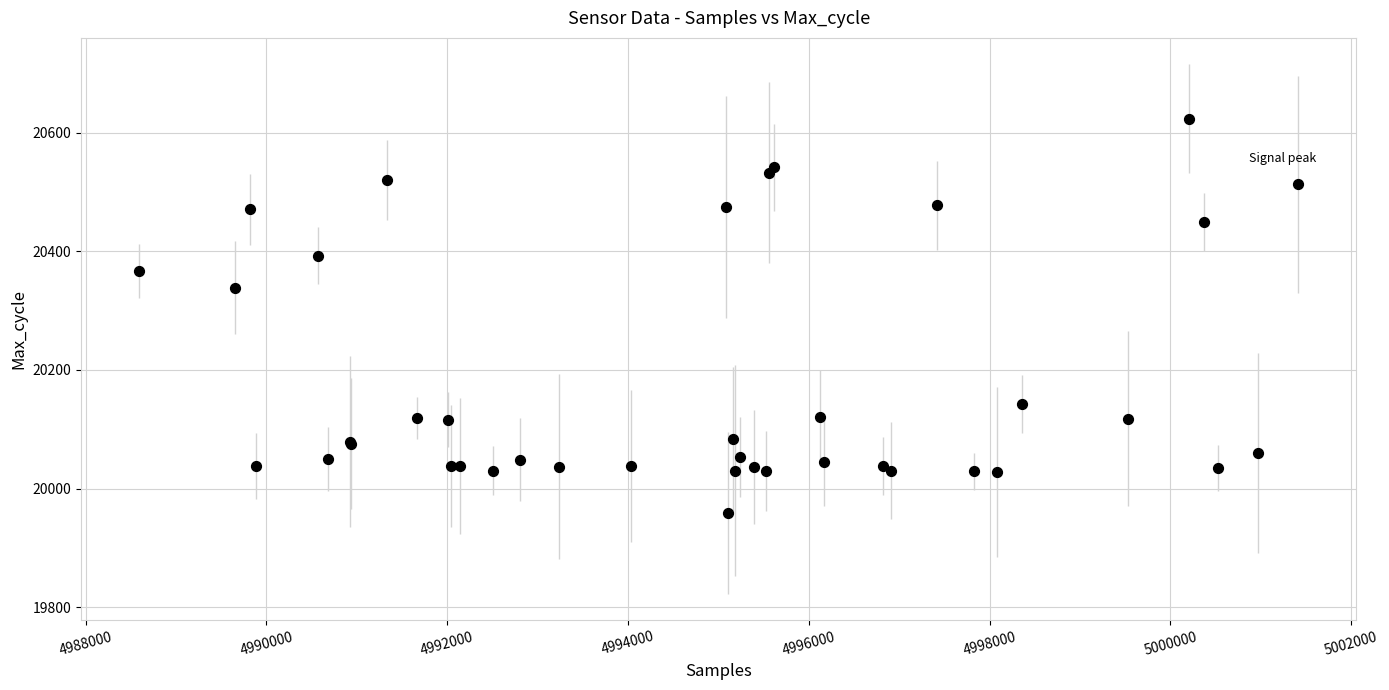

What Y value in the scatter plot is closest to 20291?

20339